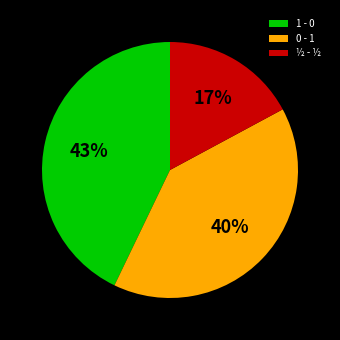

To the nearest percent, what portion does 1 - 0 represent?

43%